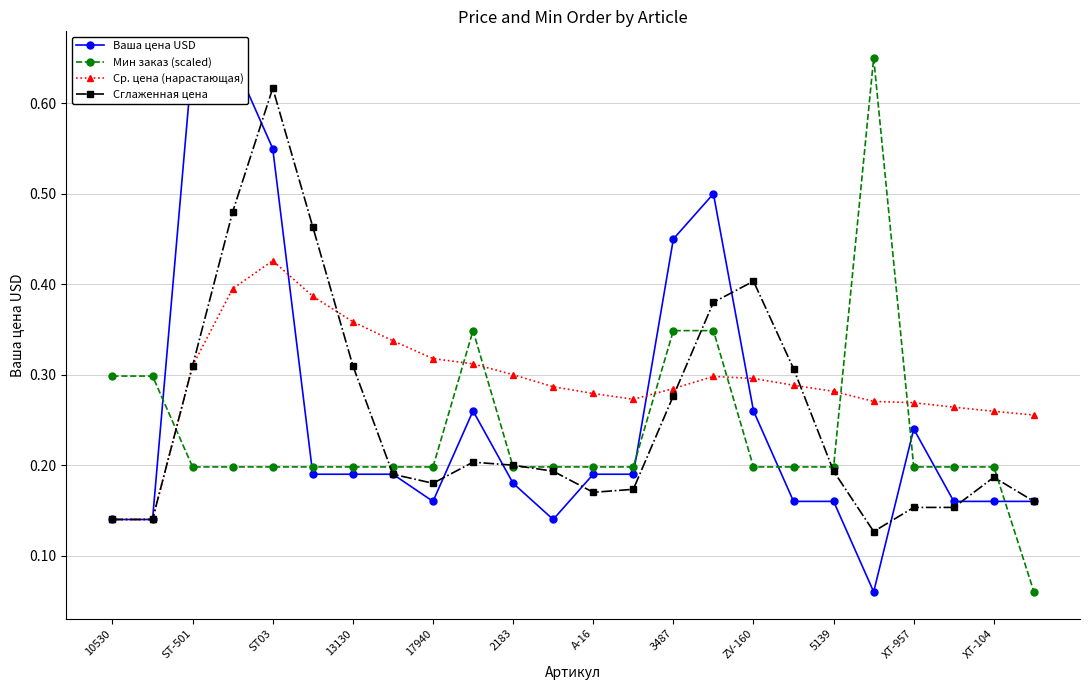

The Ср. цена (нарастающая) series shows 0.3 at 23. True or false?

True